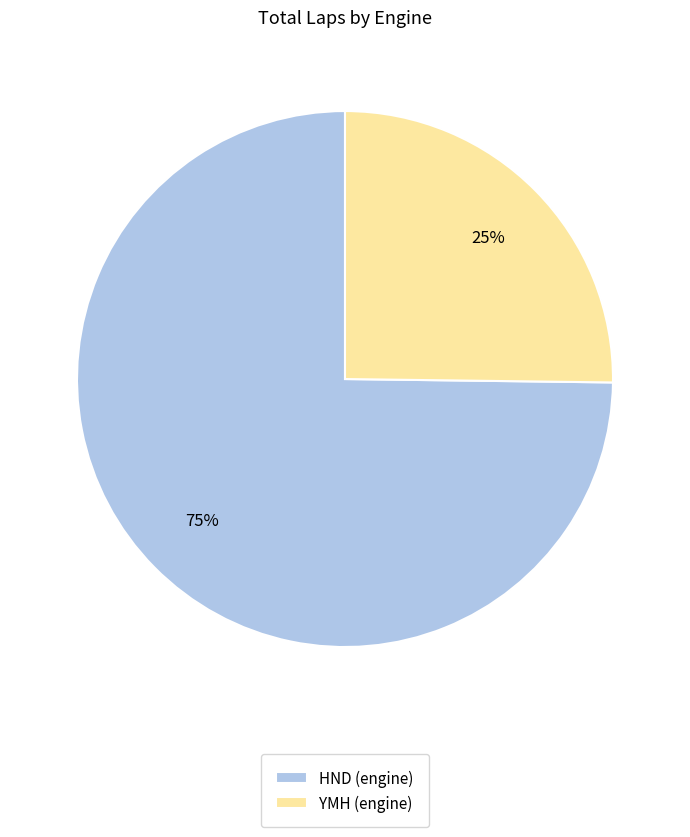

To the nearest percent, what percentage of the pie is HND?

75%